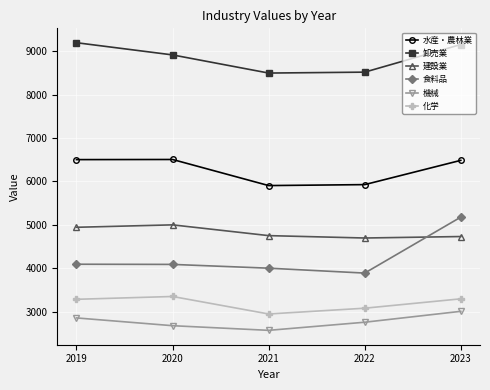

What value does the 機械 series have at 2019, to the nearest 50?

2850